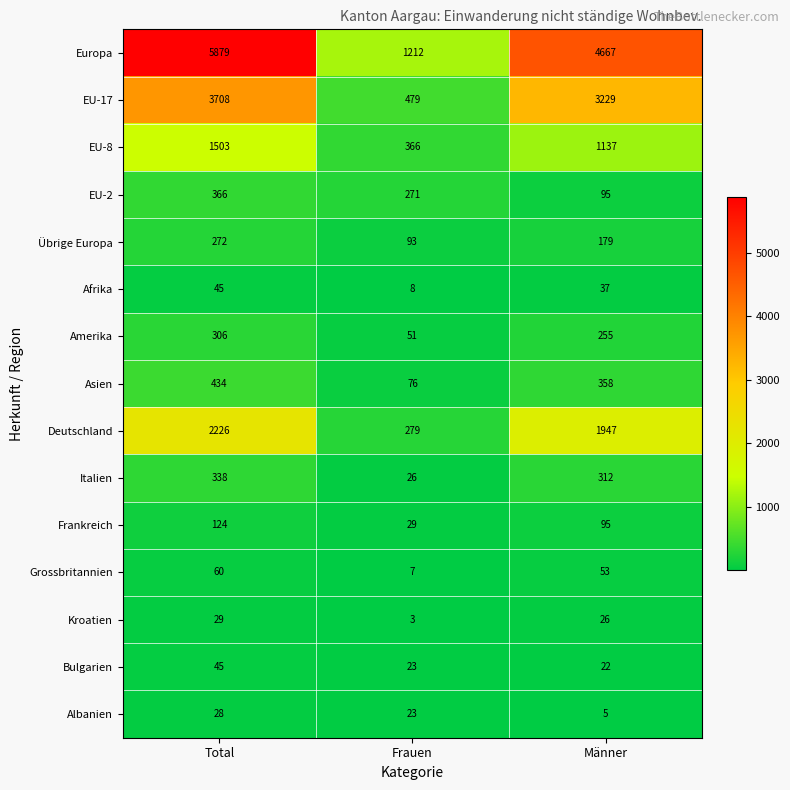

Which series has the largest range (max minus min)?

Europa